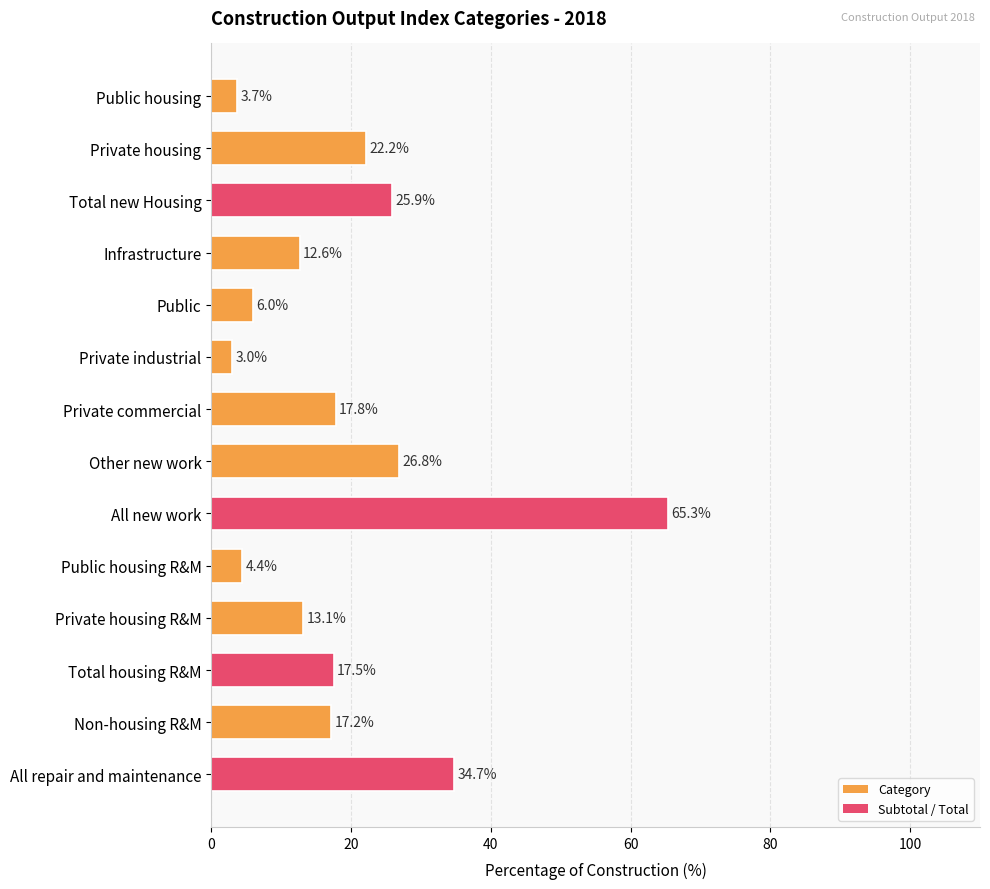

Reading bottom to top, list all the values displayed in this chart.

All repair and maintenance=34.7	Non-housing R&M=17.2	Total housing R&M=17.5	Private housing R&M=13.1	Public housing R&M=4.4	All new work=65.3	Other new work=26.8	Private commercial=17.8	Private industrial=3.0	Public=6.0	Infrastructure=12.6	Total new Housing=25.9	Private housing=22.2	Public housing=3.7